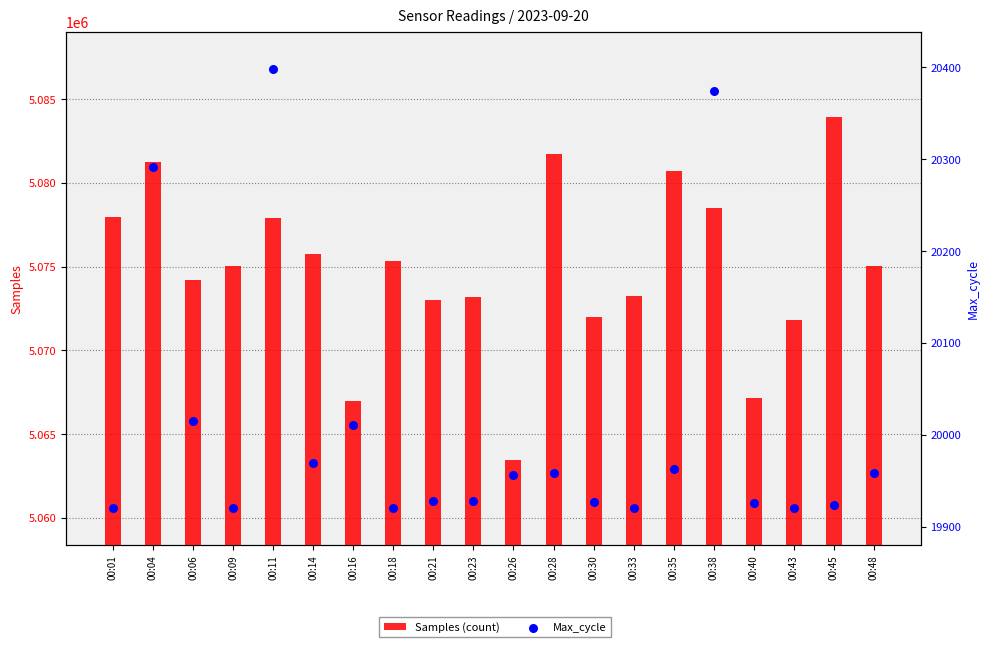

What are all the series names shown in the legend?

Samples (count), Max_cycle